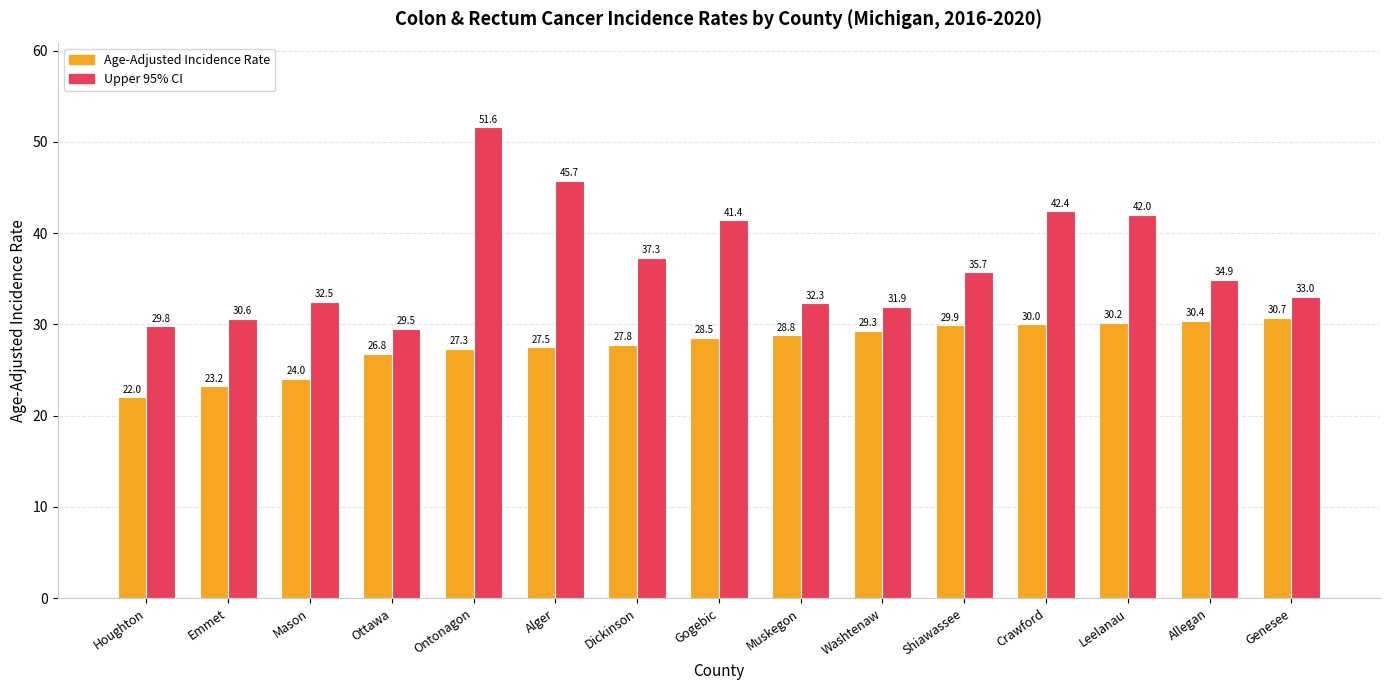

List the series in order of their overall mean, highest first.

Upper 95% CI, Age-Adjusted Incidence Rate